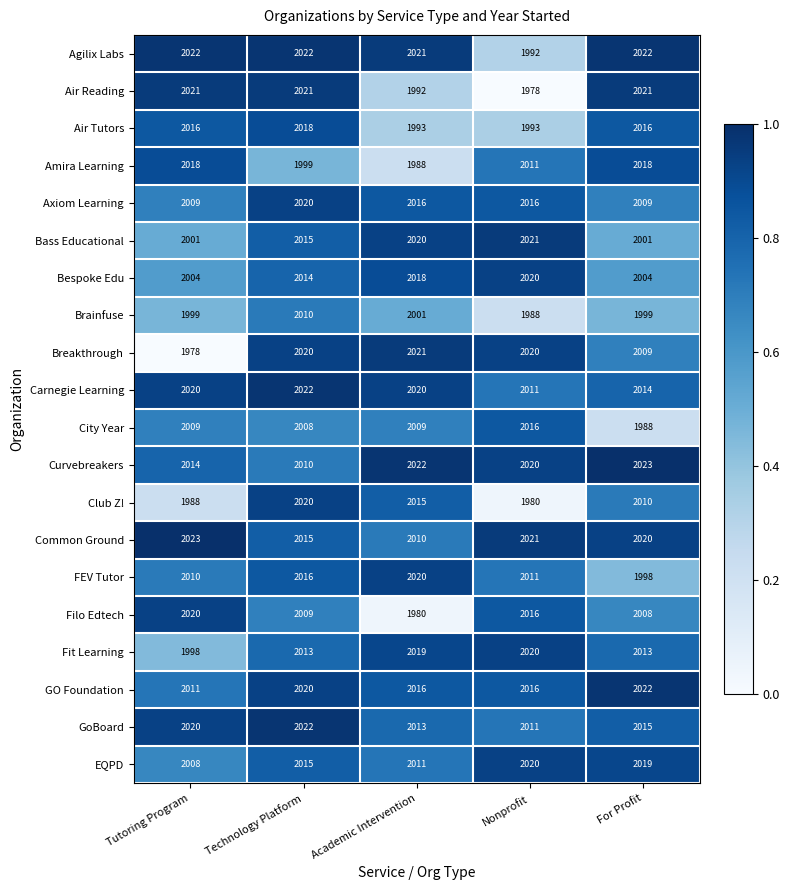

Is it true that Filo Edtech equals 2008 at For Profit?

True